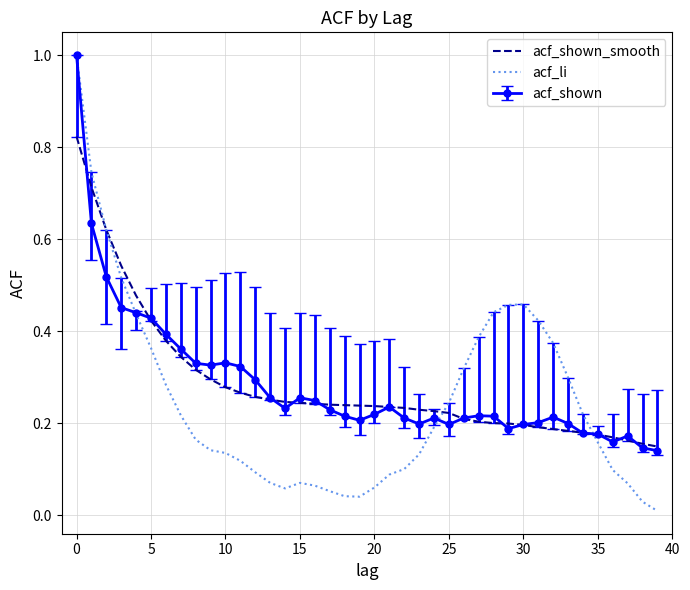

Which series has the largest range (max minus min)?

acf_li